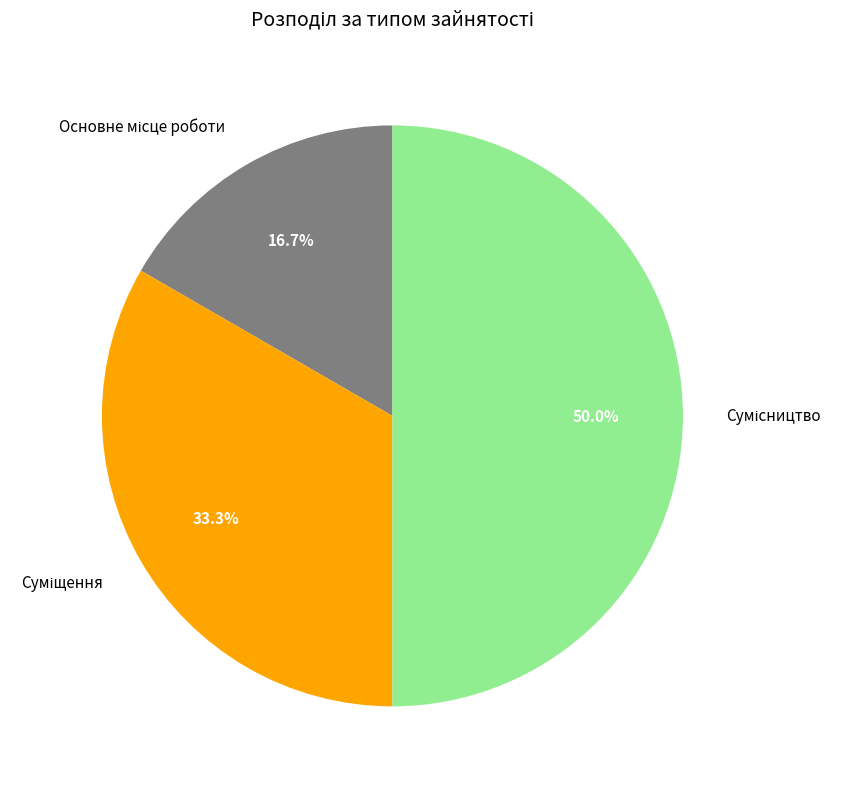

How many slices are in this pie chart?

3